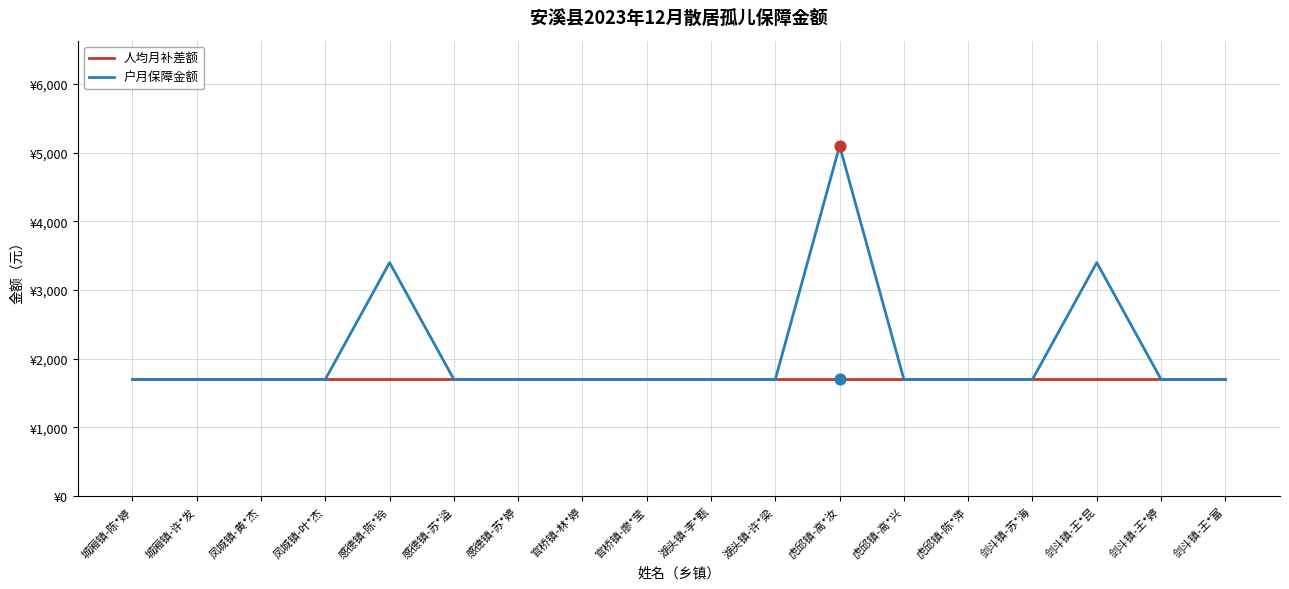

At which category is the sum across all series the highest?

虎邱镇-高*汝